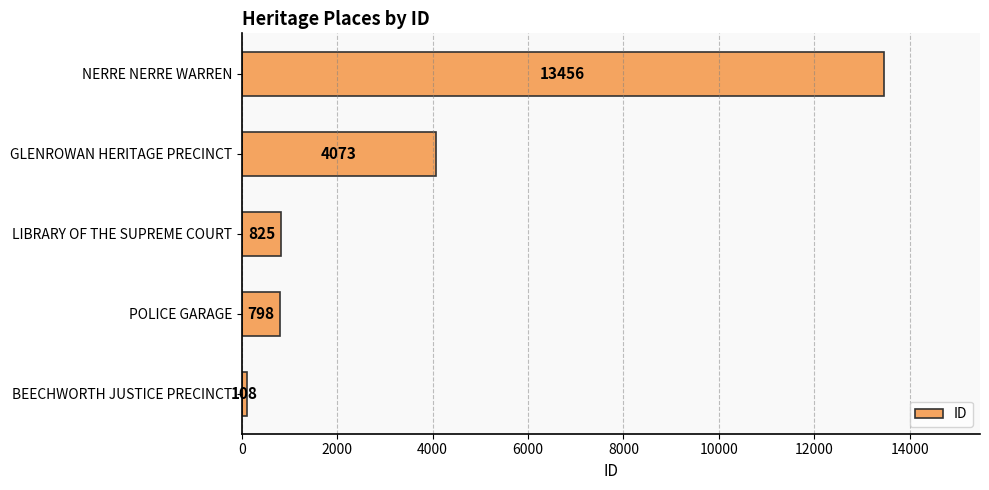

Where is the data nearest to the value 6782?

GLENROWAN HERITAGE PRECINCT